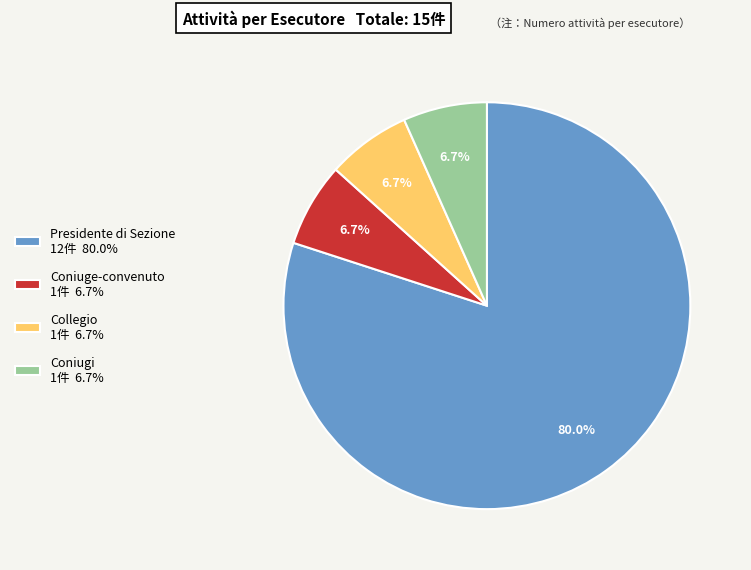

Do Presidente di Sezione 12件 80.0% and Coniuge-convenuto 1件 6.7% together represent more than half of the pie?

Yes